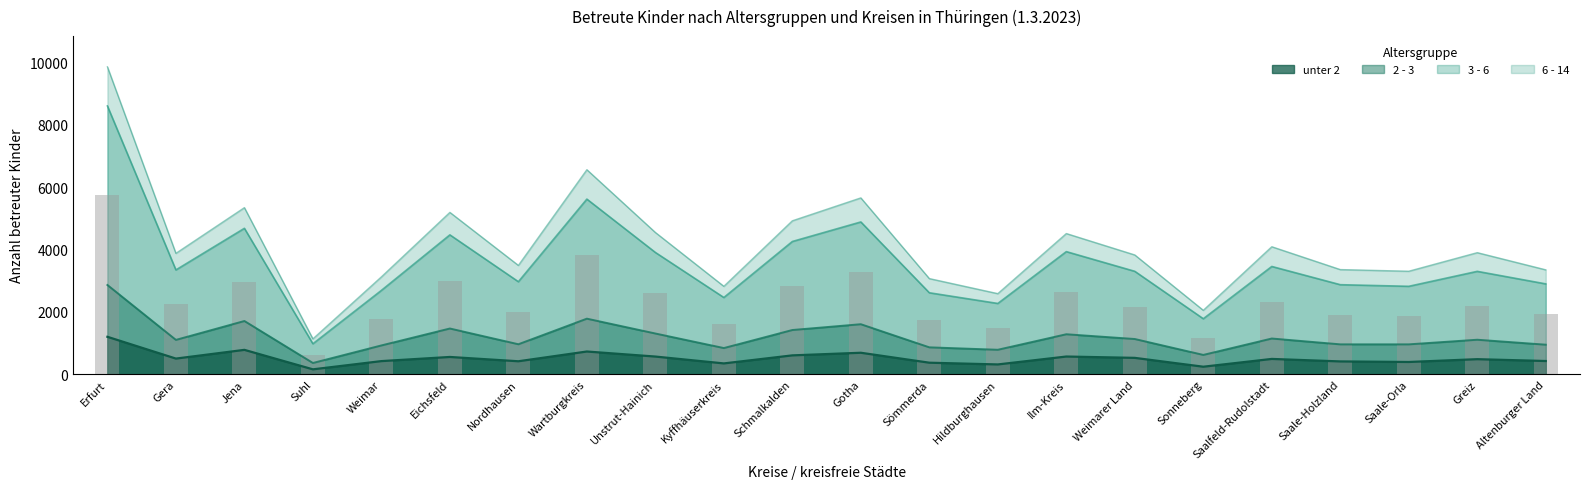

What is the maximum value for unter 2?

1204